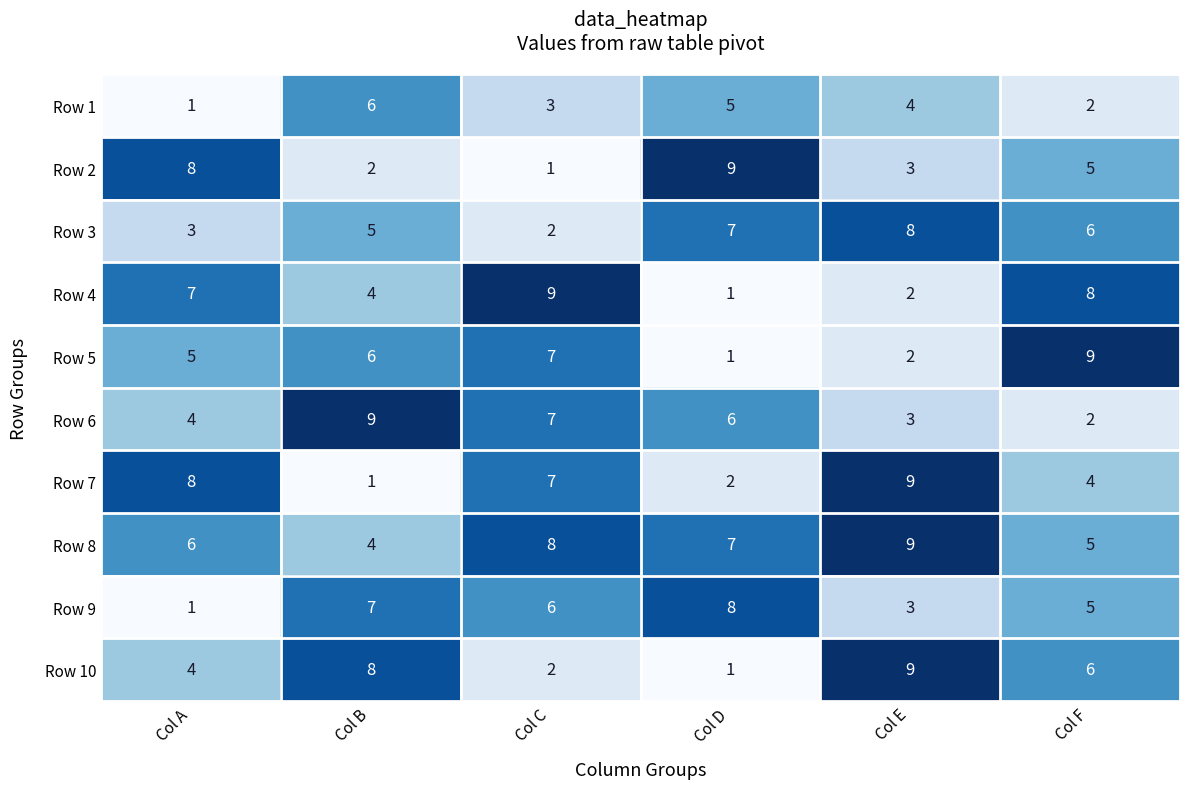

Which series has the largest total across all categories?

Row 8